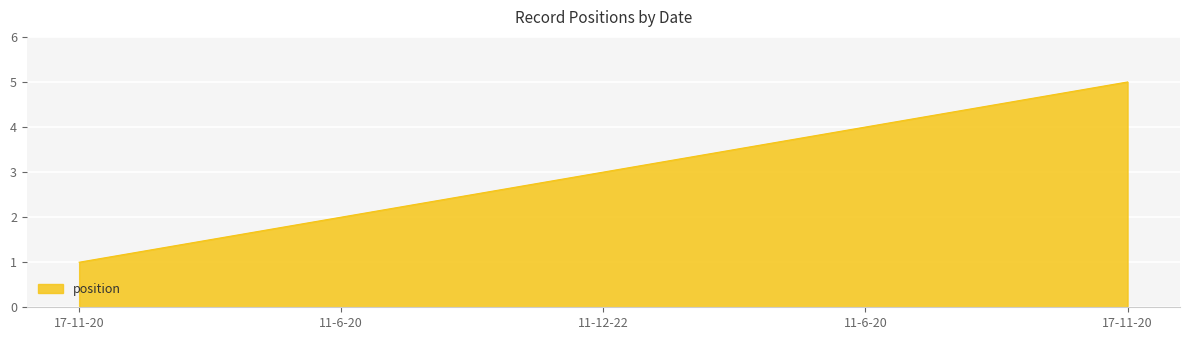

How many lines are shown in the chart?

1